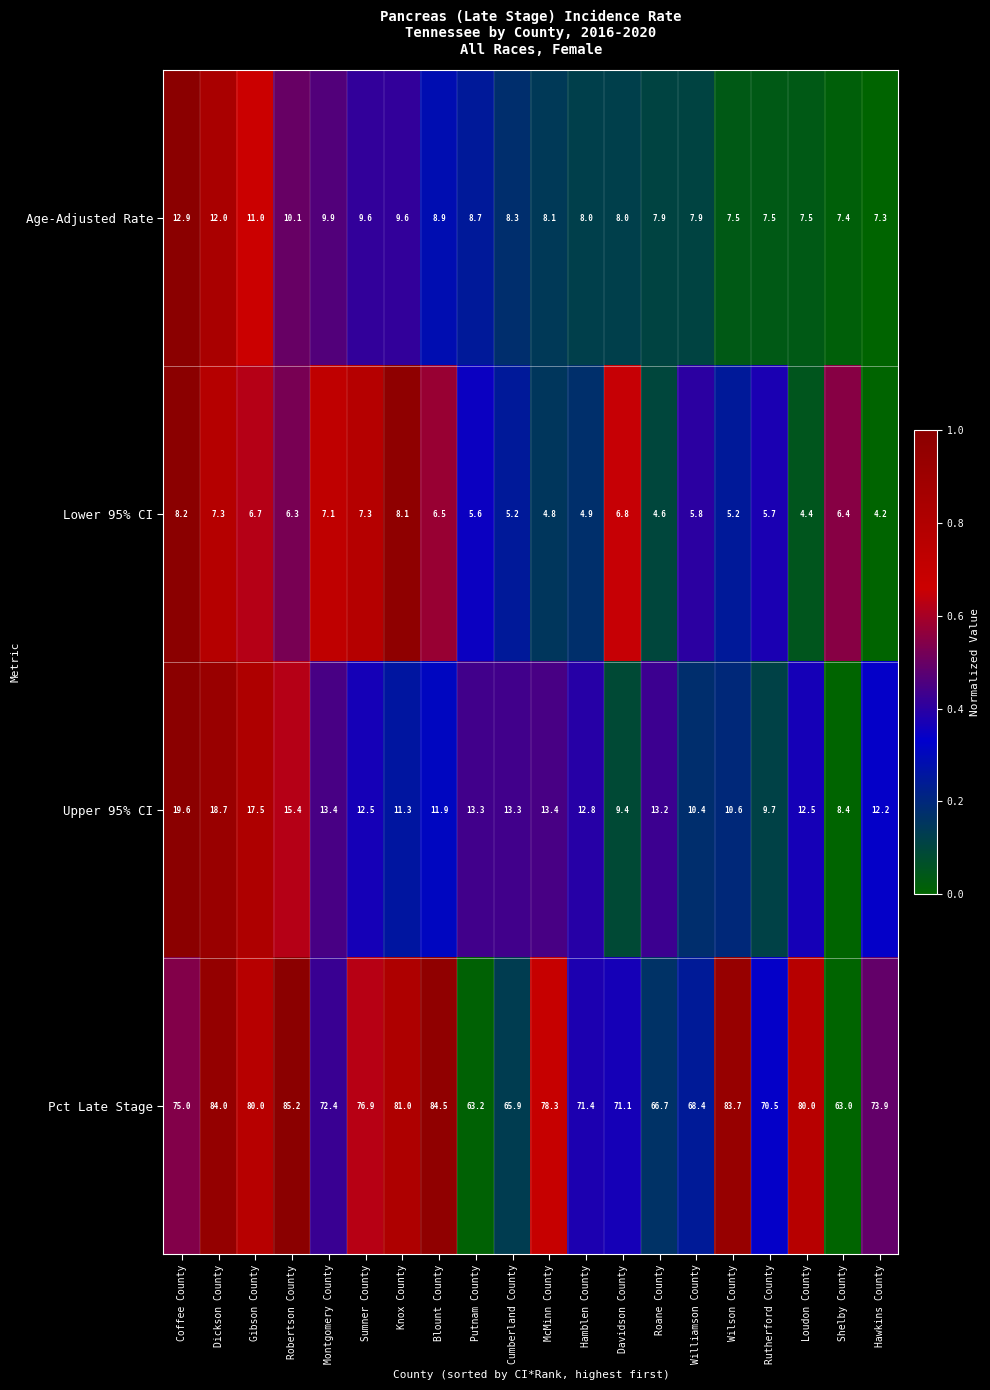

Which series has the largest total across all categories?

Pct Late Stage